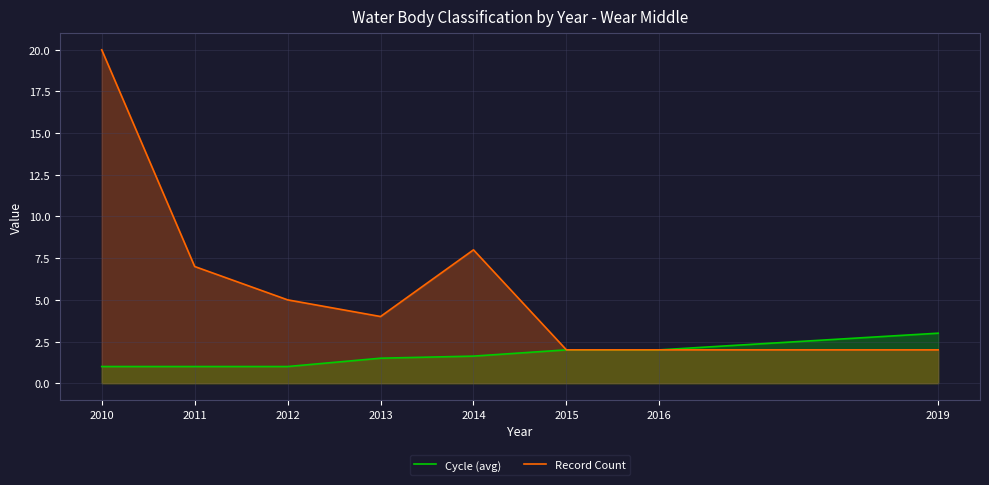

Reading left to right, extract all data points from this chart.

Cycle (avg): 2010=1.0	2011=1.0	2012=1.0	2013=1.5	2014=1.6	2015=2.0	2016=2.0	2019=3.0
Record Count: 2010=20.0	2011=7.0	2012=5.0	2013=4.0	2014=8.0	2015=2.0	2016=2.0	2019=2.0